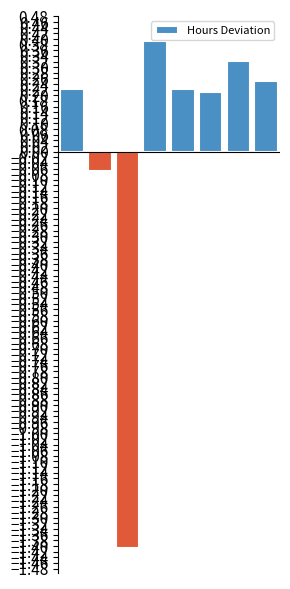

How many negative values are there?

2